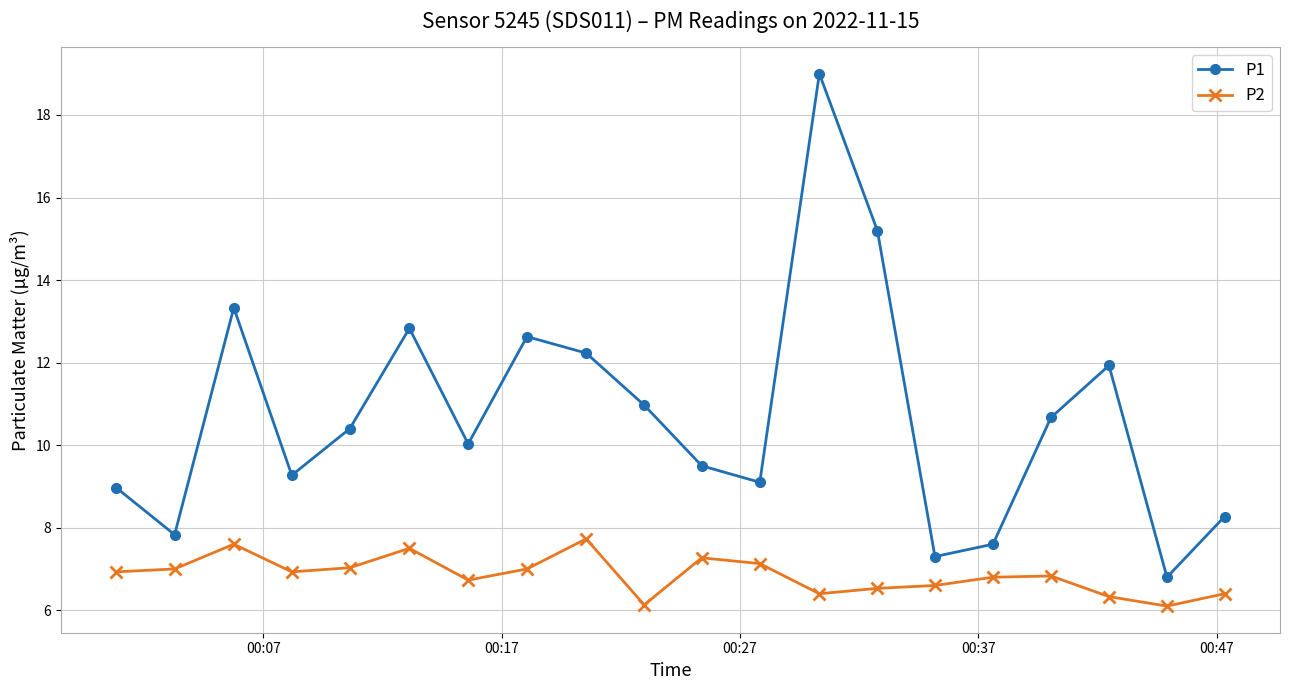

Which series has the largest total across all categories?

P1